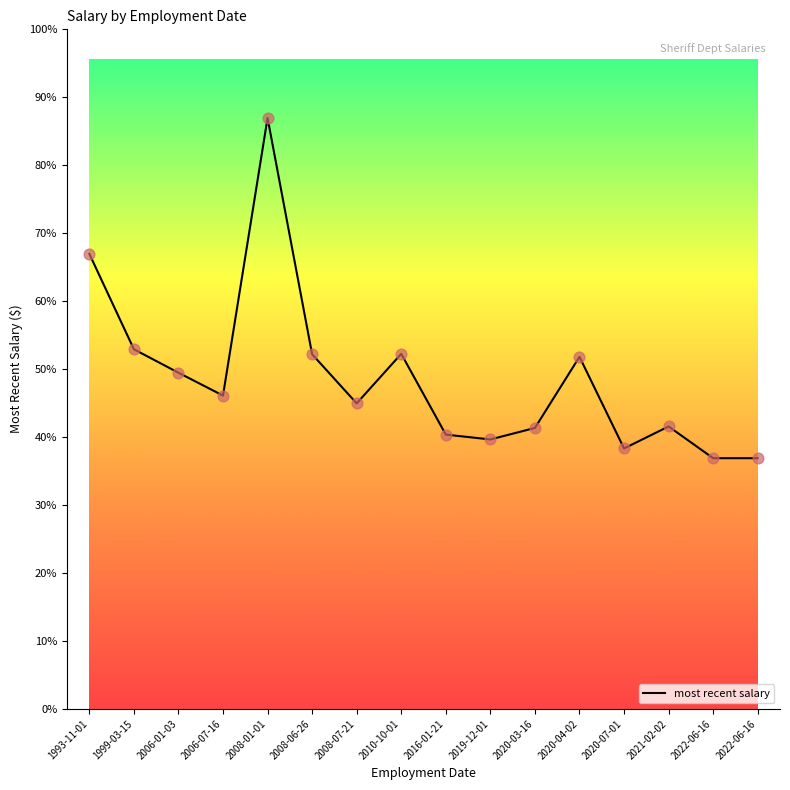

What is the change in value from 2008-01-01 to 2020-03-16?

-53237.5